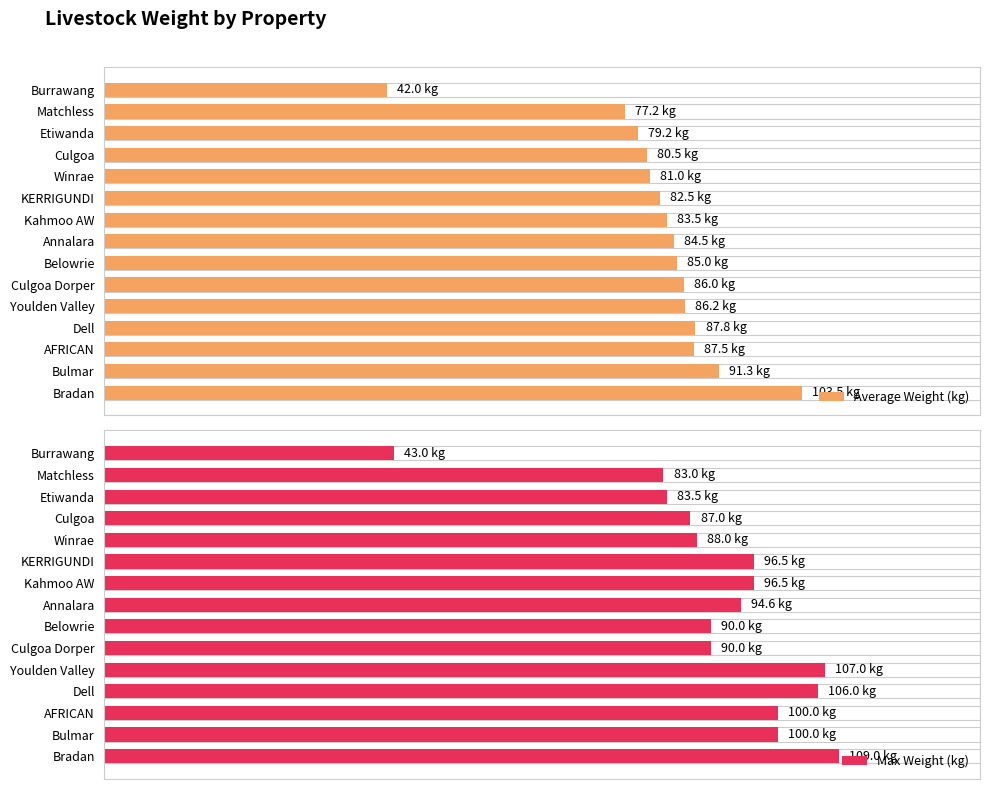

Rank the series at Bradan from lowest to highest value.

Average Weight (kg), Max Weight (kg)